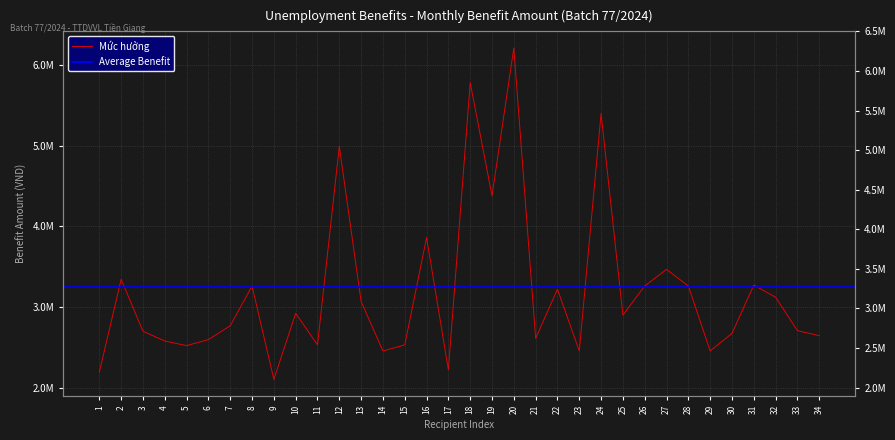

Reading right to left, what are all the values shown in this chart?

2643000.0	2706000.0	3120000.0	3270720.0	2671200.0	2454000.0	3259500.0	3465540.0	3259500.0	2898000.0	5400000.0	2454000.0	3219750.0	2609850.0	6213000.0	4378400.0	5783200.0	2220000.0	3860980.0	2528923.9	2453724.0	3067200.0	4992000.0	2528923.9	2921100.0	2100000.0	3259500.0	2766600.0	2594600.0	2520000.0	2577000.0	2698250.0	3342850.0	2191200.0